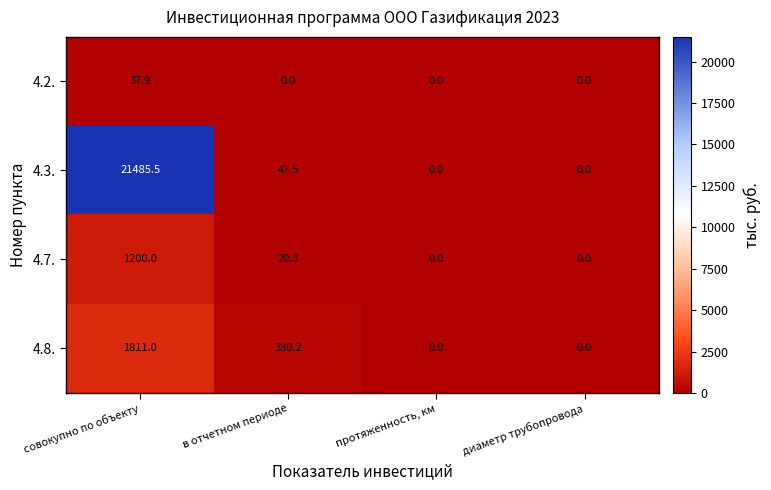

What is the greatest value displayed?

21485.5